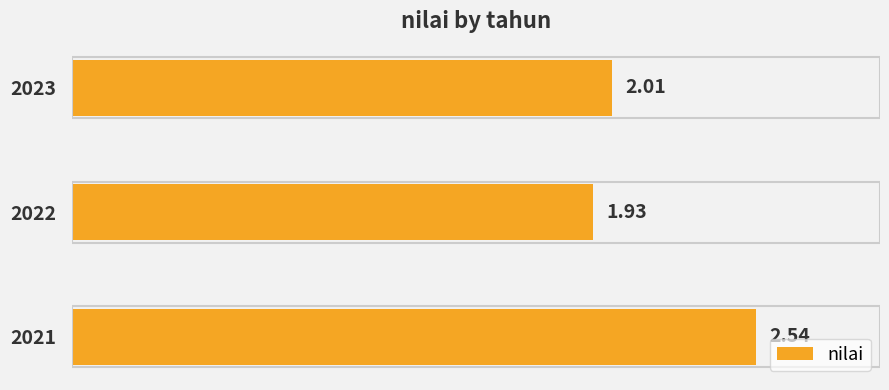

What is the ratio of the value at 2021 to the value at 2022?

1.3